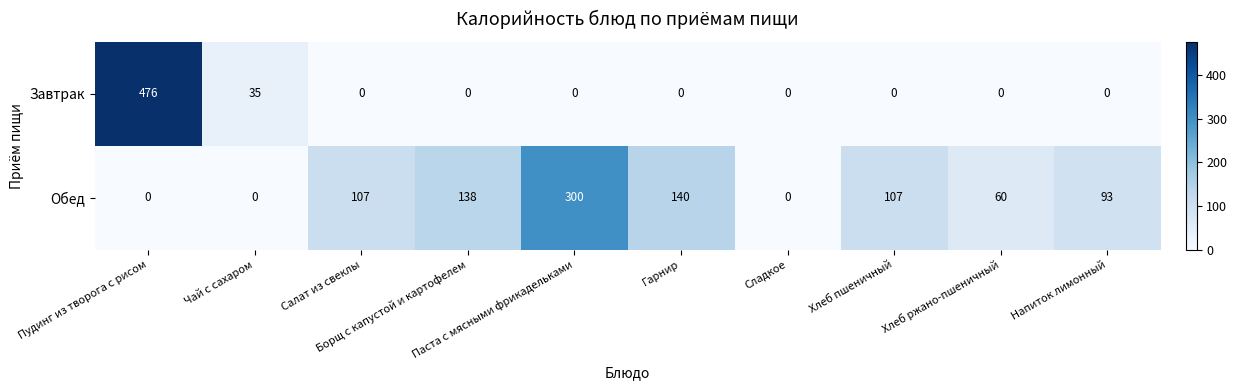

Which series has the largest range (max minus min)?

Завтрак